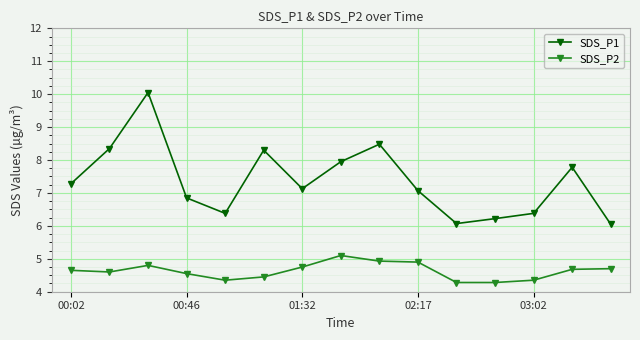

What is the value of the SDS_P1 point at the 6th from the left?

8.3